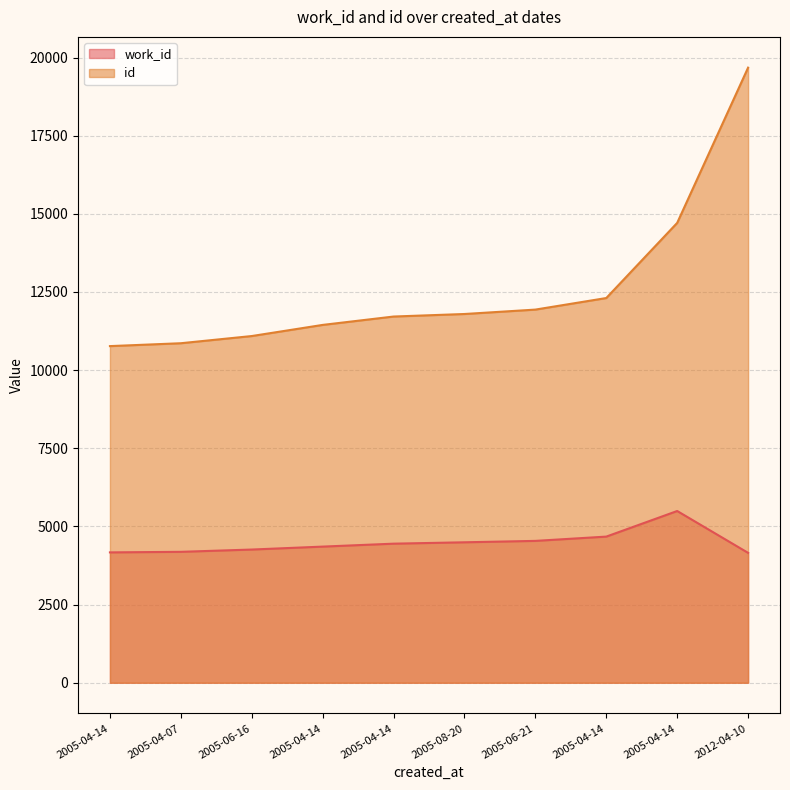

Read the id value at 2005-06-16.

11091